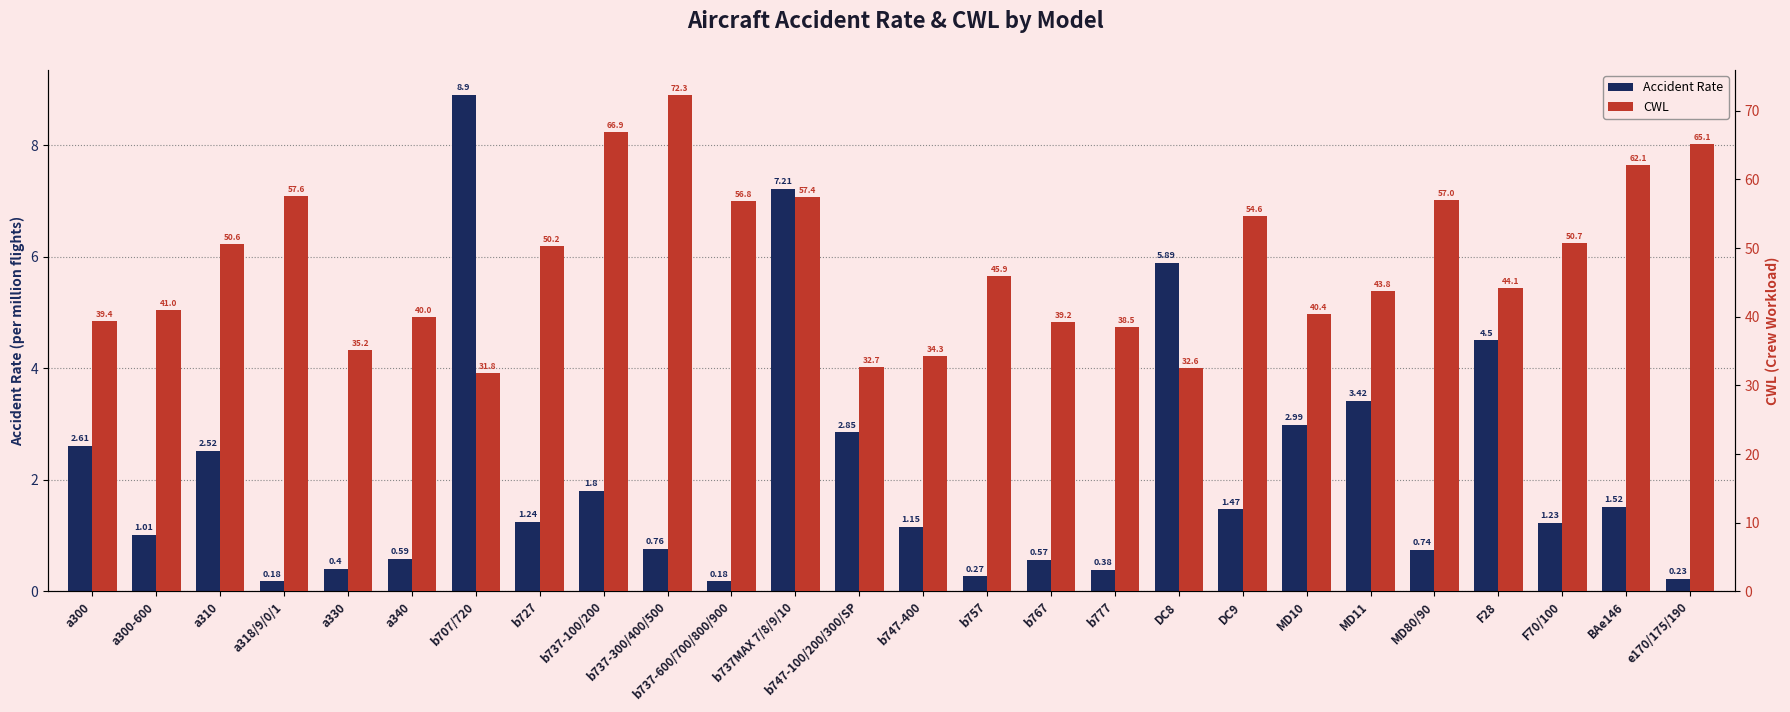

At a300-600, list the series in order from smallest to largest.

Accident Rate, CWL